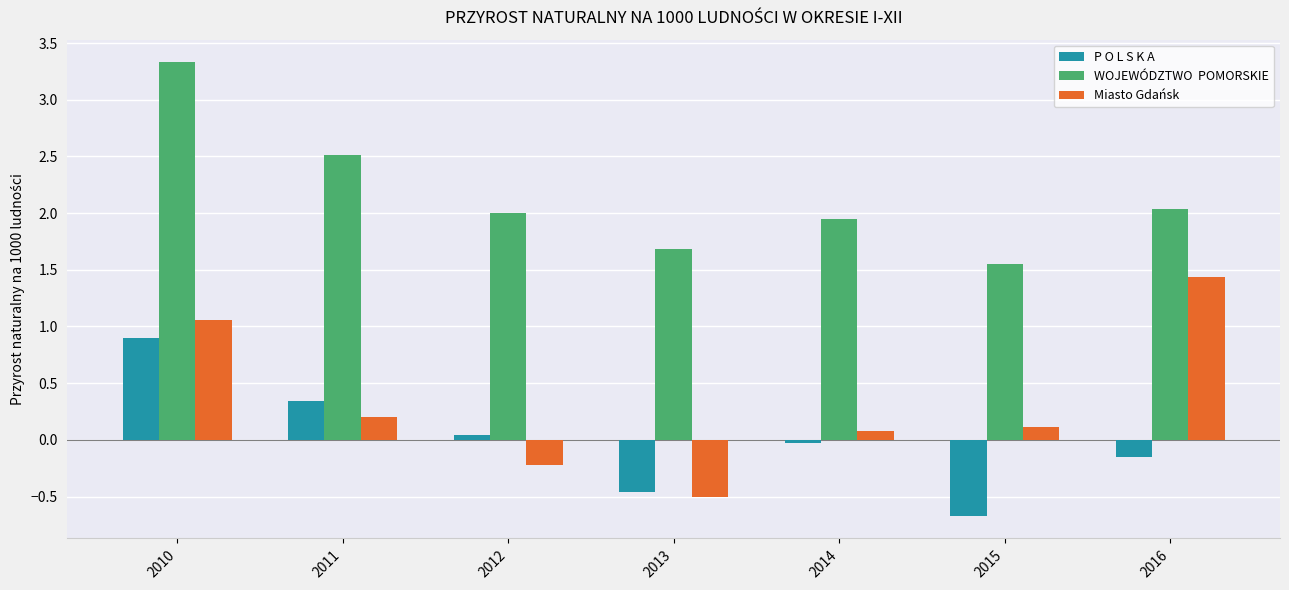

What is the spread (max minus min) of values at 2010?

2.4